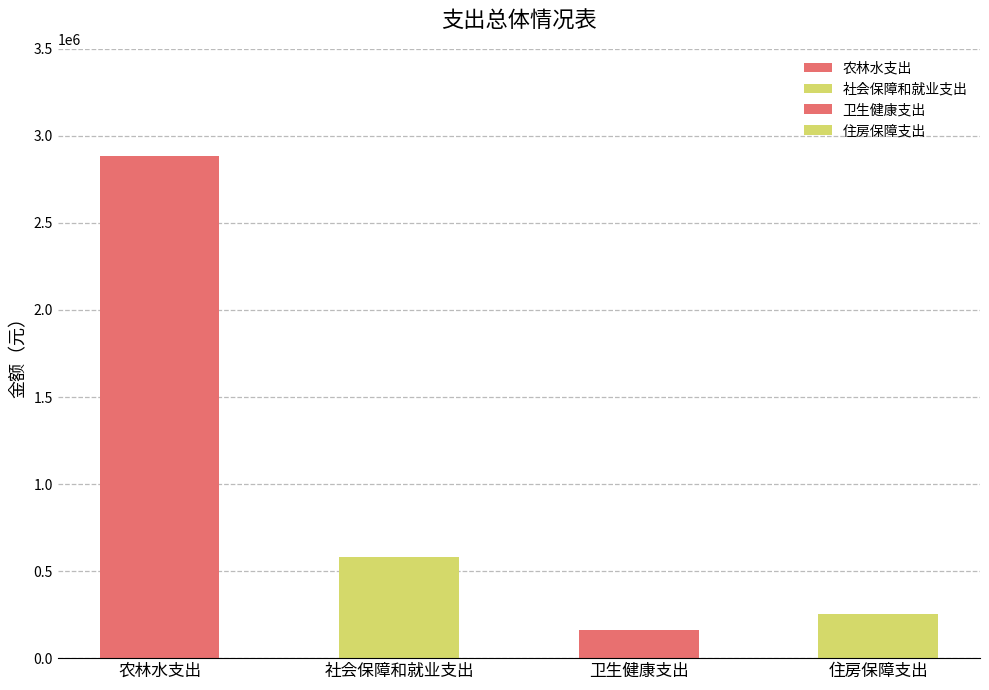

How many data points in 公共财政拨款合计 are less than 582016?

2